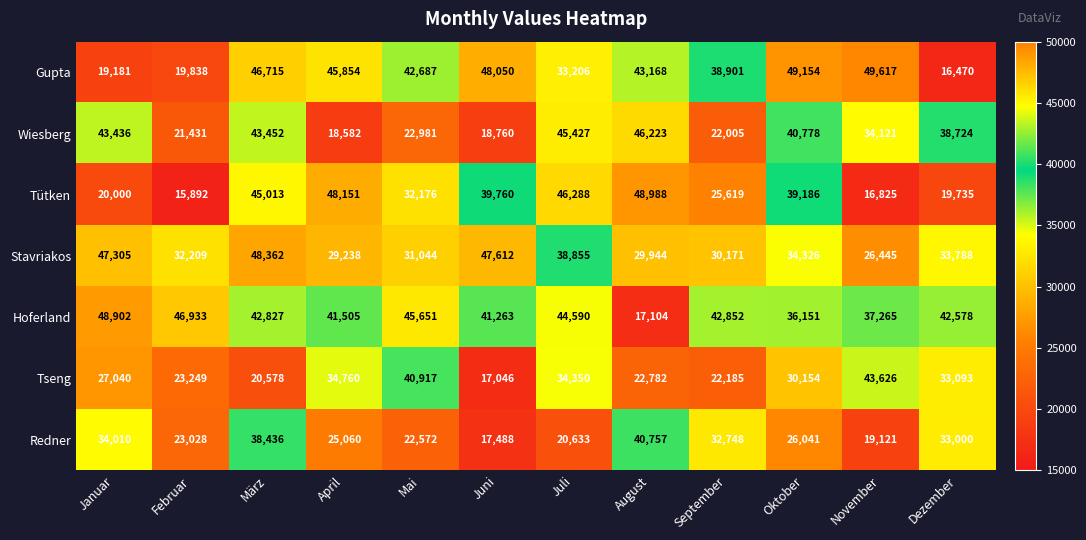

What value does the Redner series have at Januar, to the nearest 100?

34000